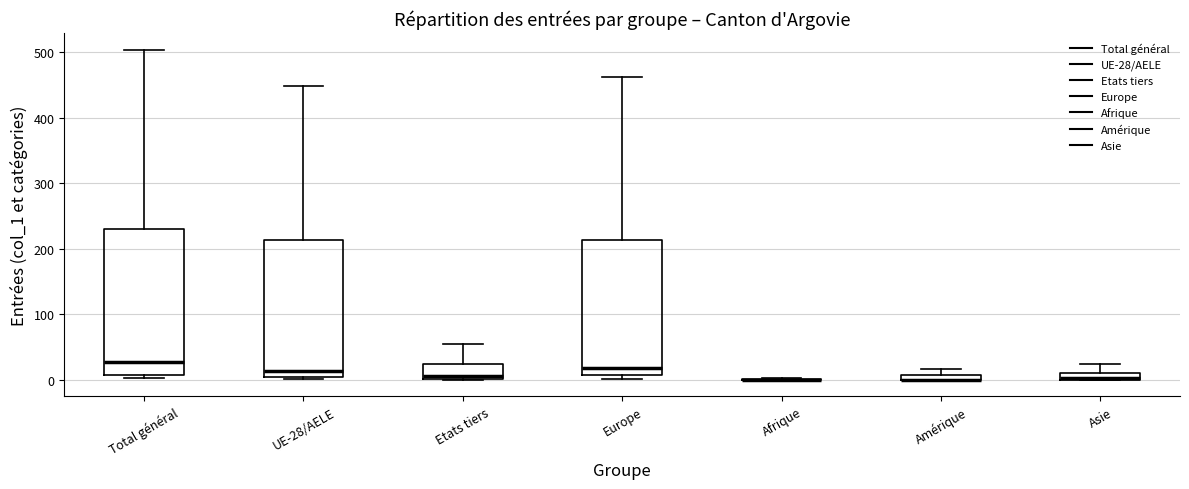

Comparing the boxes themselves (not the whiskers), which one is the tallest?

Total général